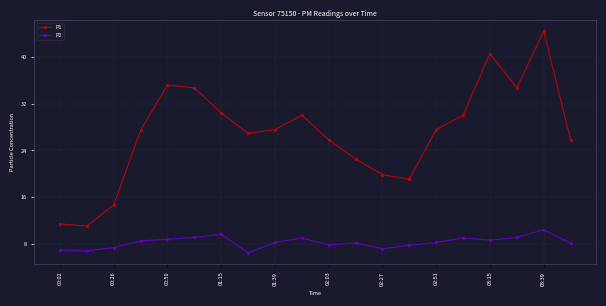

True or false: P1 has more than 1 interior local peaks.

True